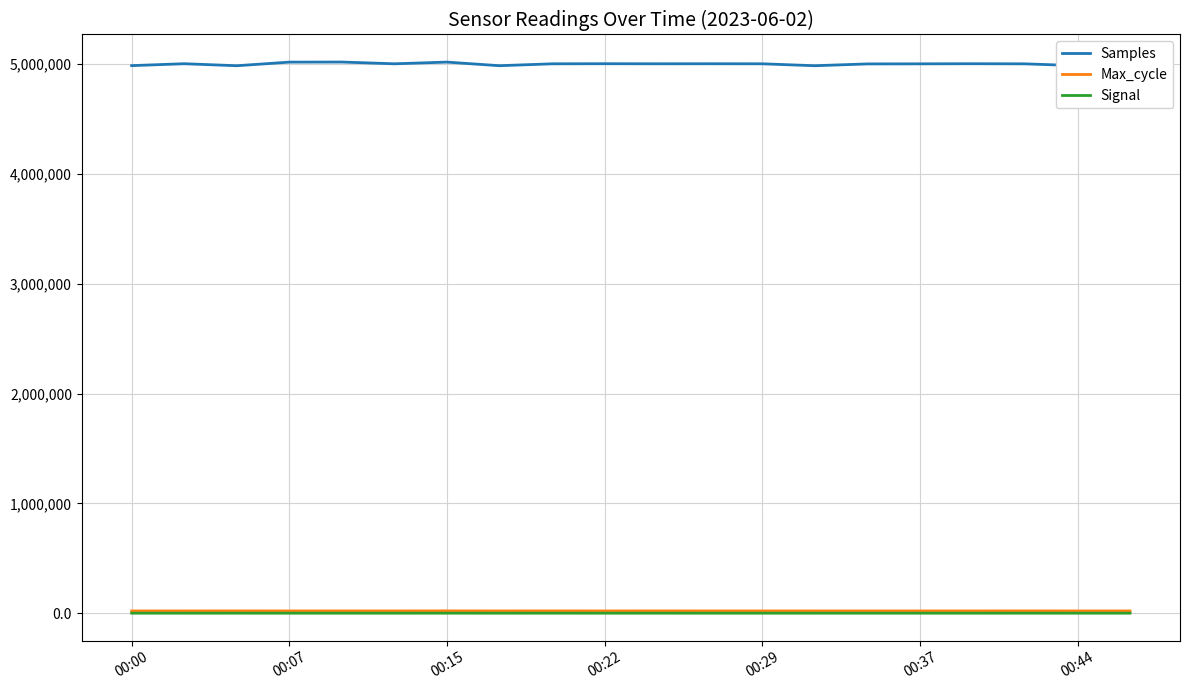

True or false: Samples and Signal intersect in this chart.

False